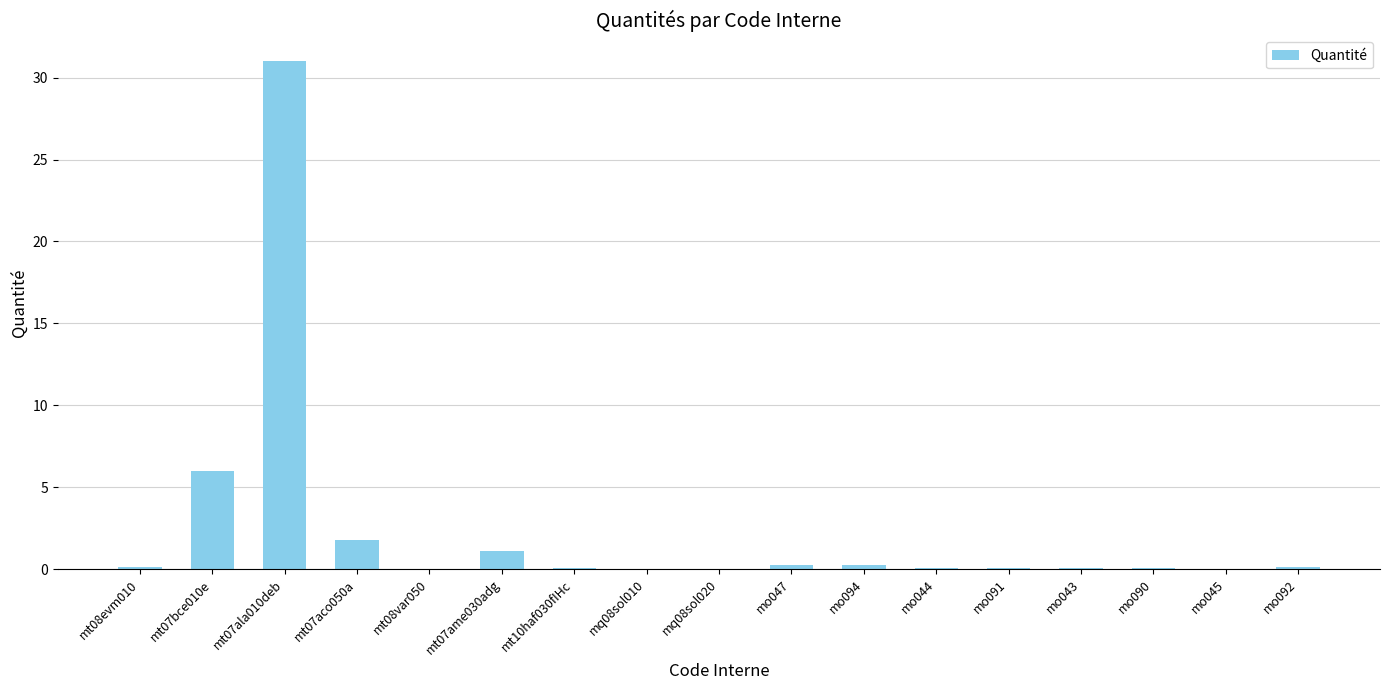

What value does the data have at mt07bce010e?

6.0